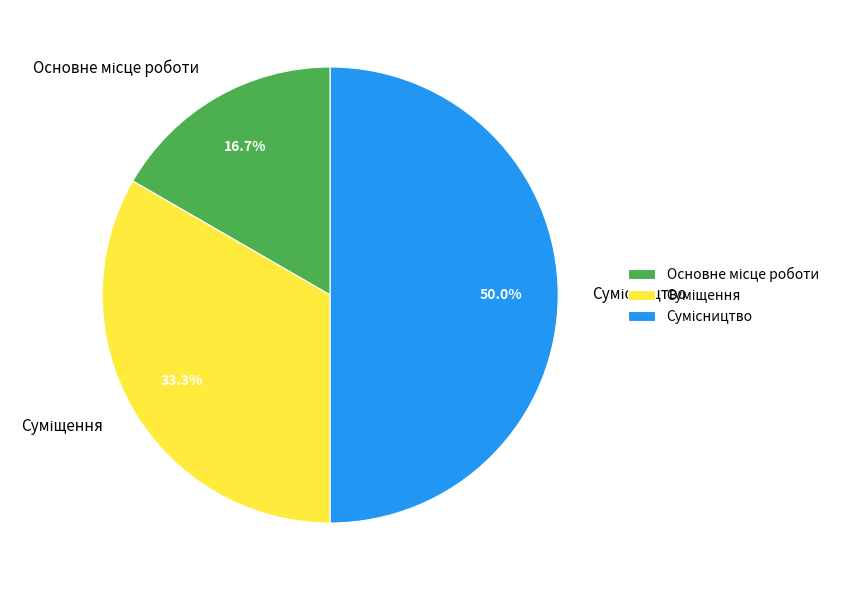

How many slices are in this pie chart?

3